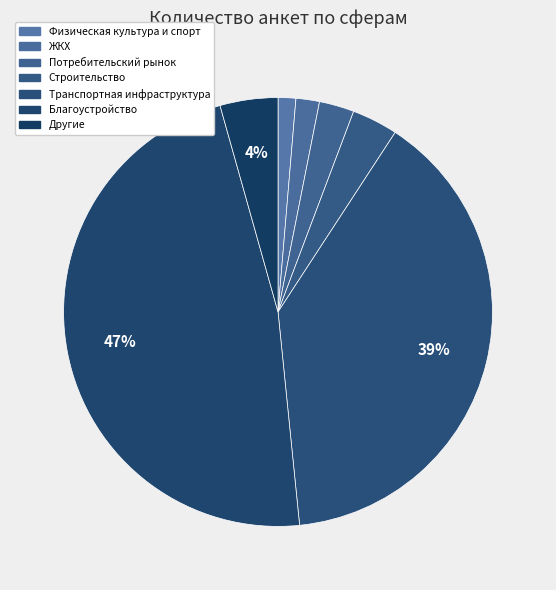

How many slices are in this pie chart?

7